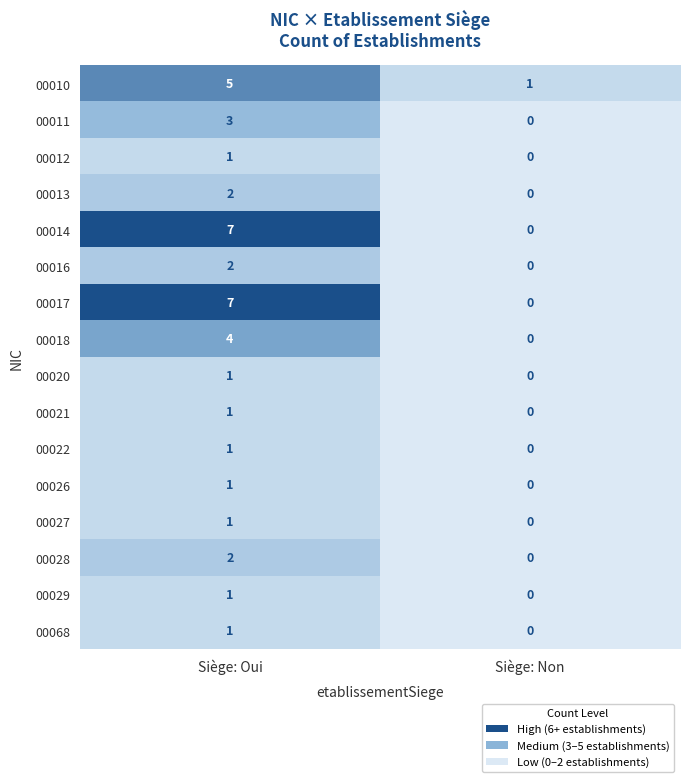

What is the sum of the 00018 values at Siège: Non and Siège: Oui?

4